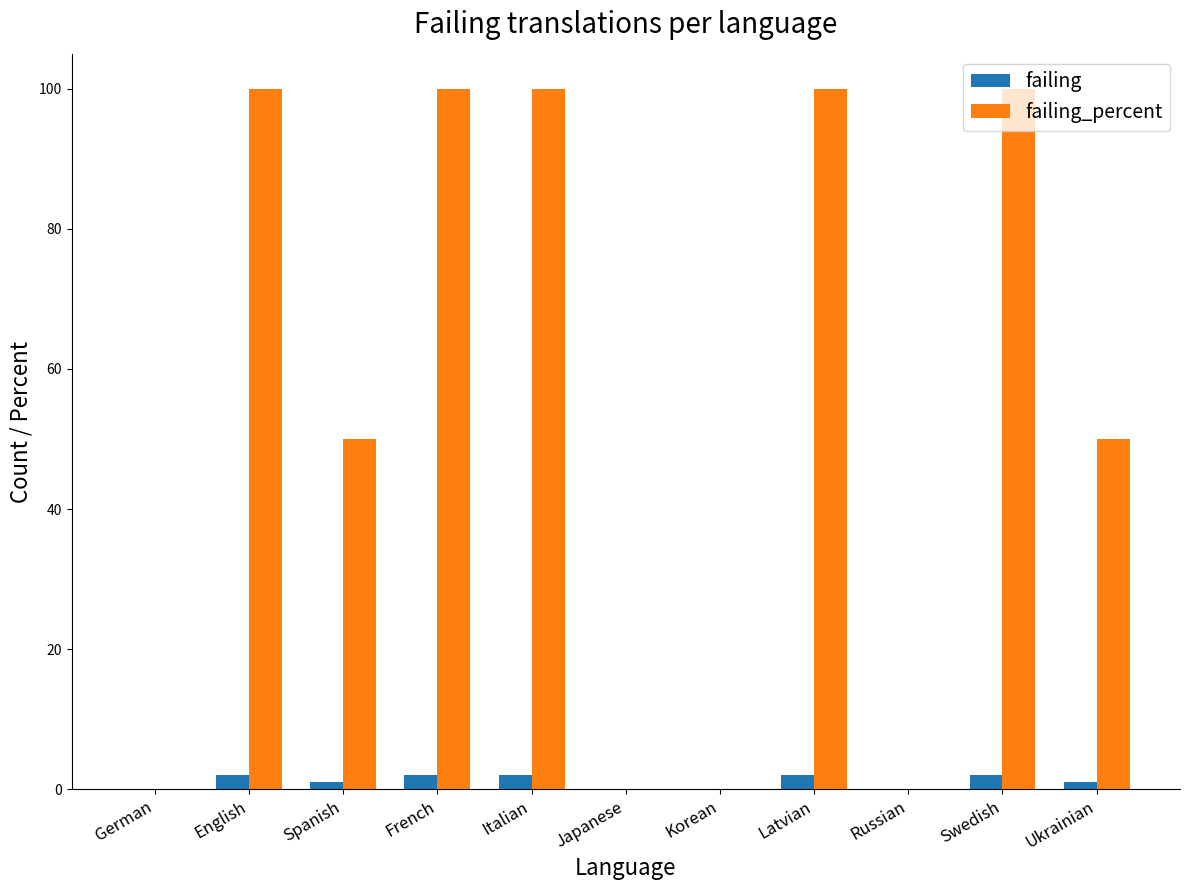

Between German and Swedish, which series saw the biggest shift?

failing_percent